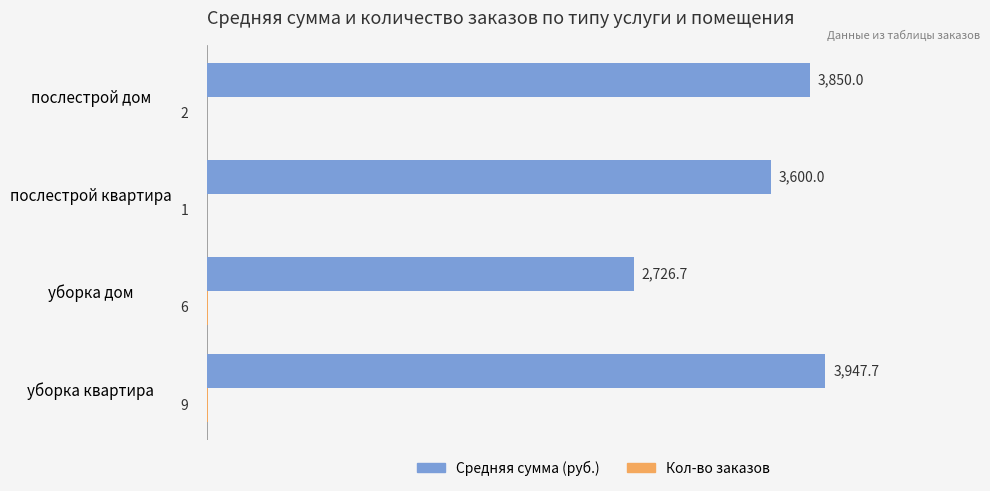

At which category is the sum across all series the highest?

уборка квартира